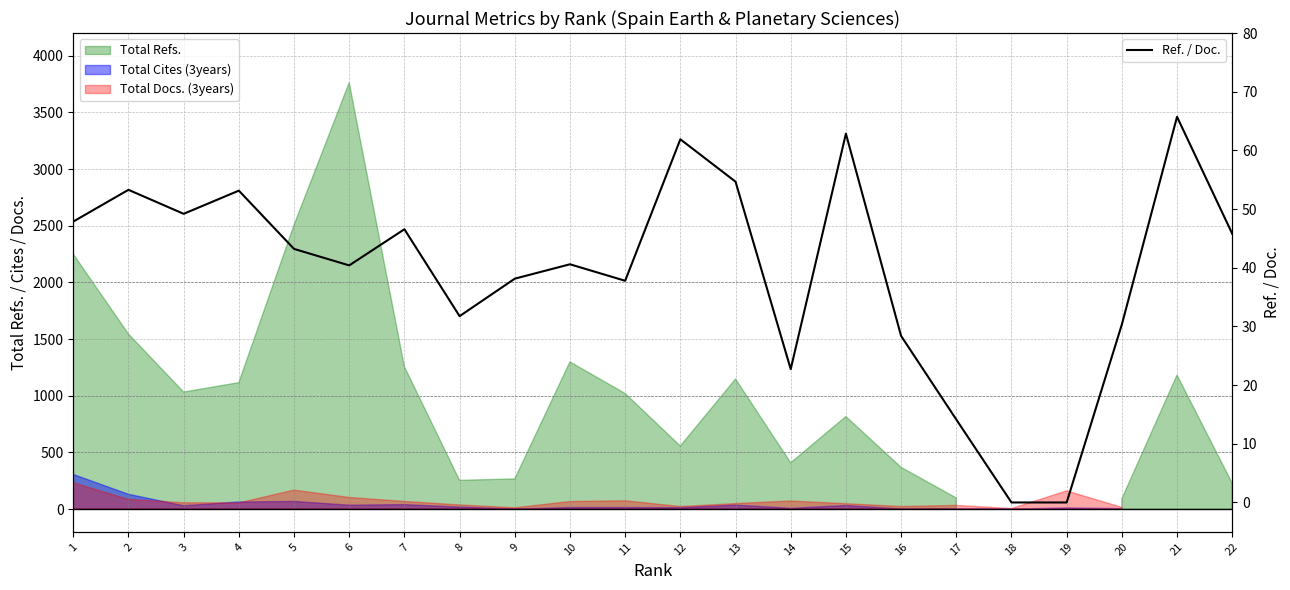

What is the difference between the second highest and minimum values?

62.9